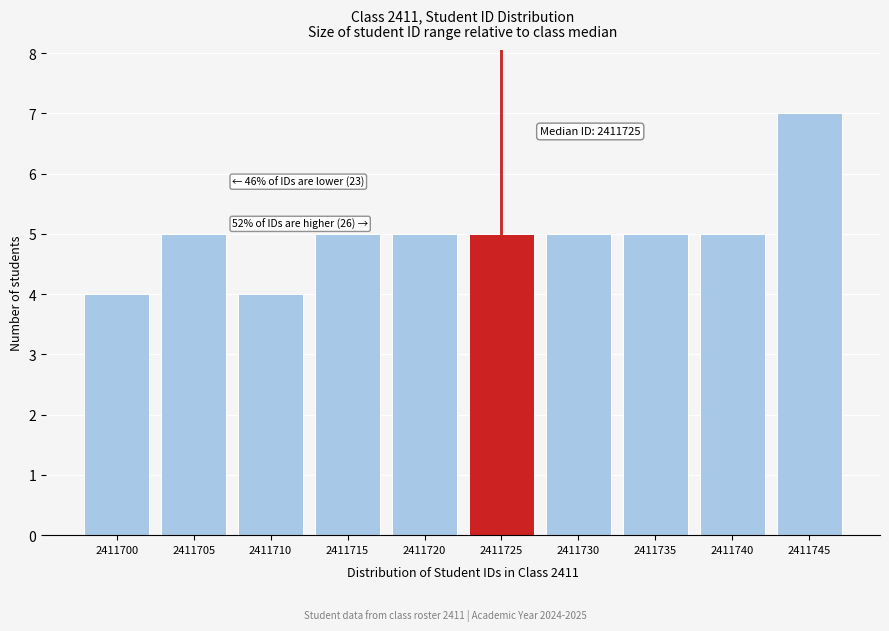

Reading left to right, what are all the values shown in this chart?

2411700=4	2411705=5	2411710=4	2411715=5	2411720=5	2411725=5	2411730=5	2411735=5	2411740=5	2411745=7